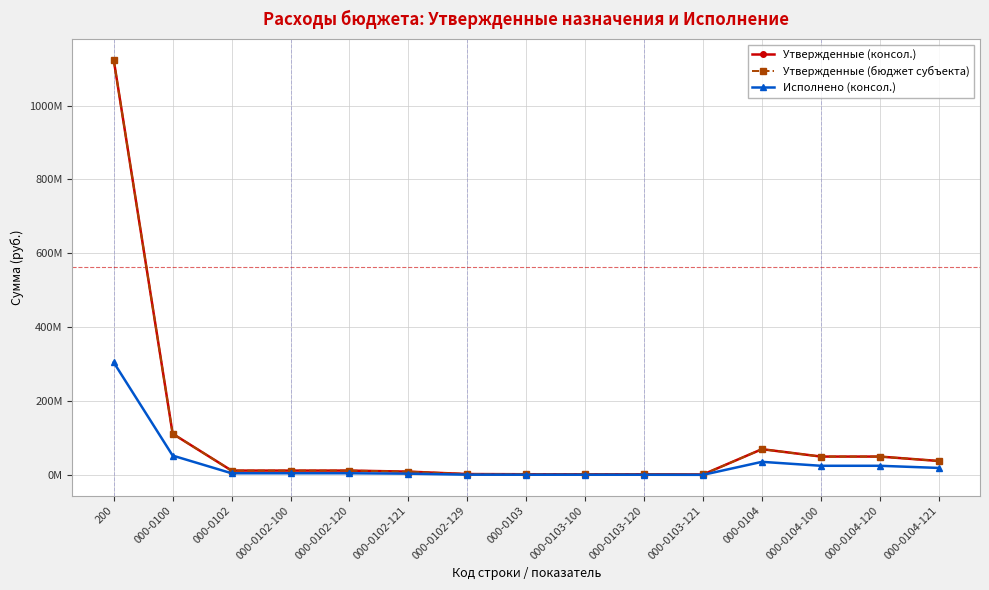

Which has a higher value, 000-0102-120 or 000-0103-120?

000-0102-120